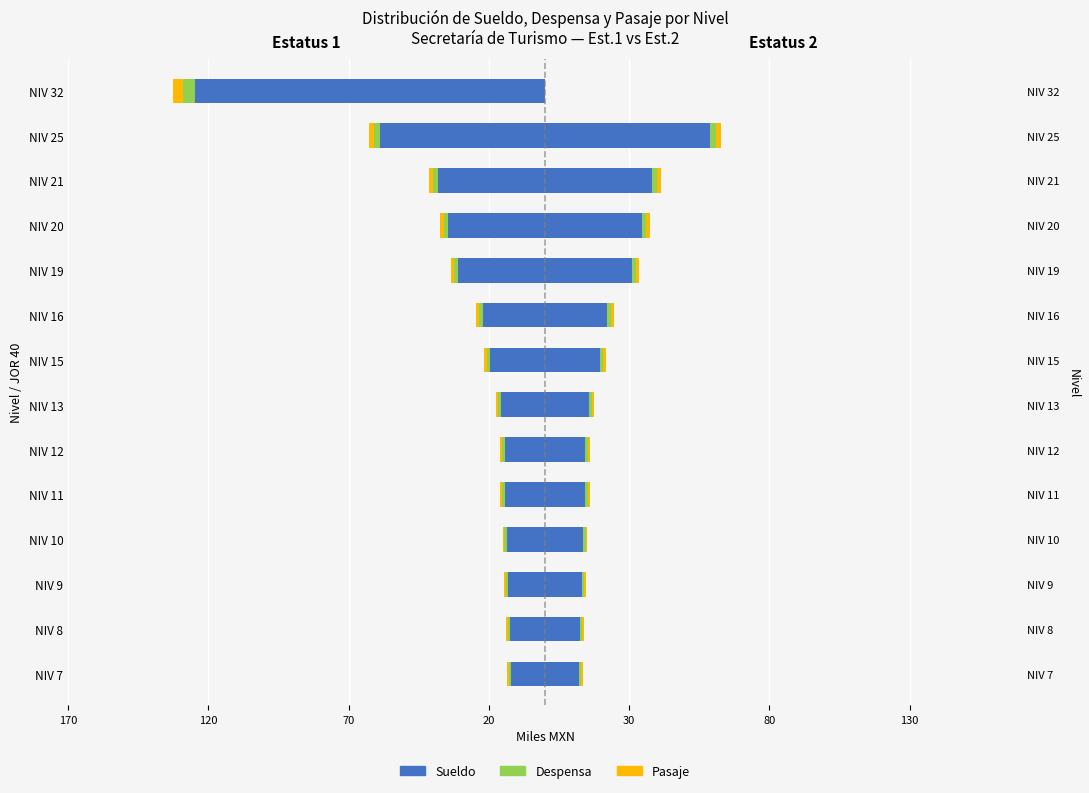

How many bars are there in each group?

6